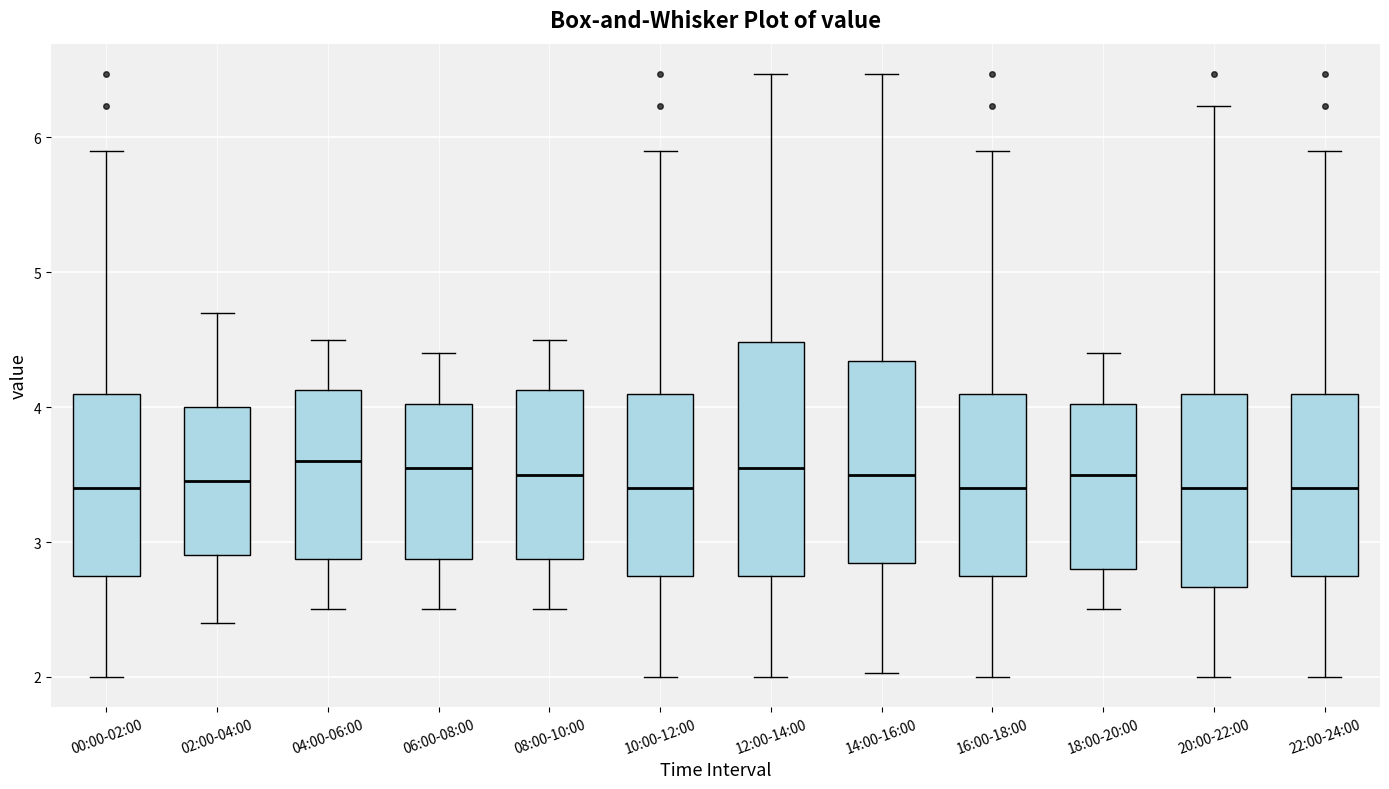

Which box is the tallest, from its lower edge to its upper edge?

12:00-14:00